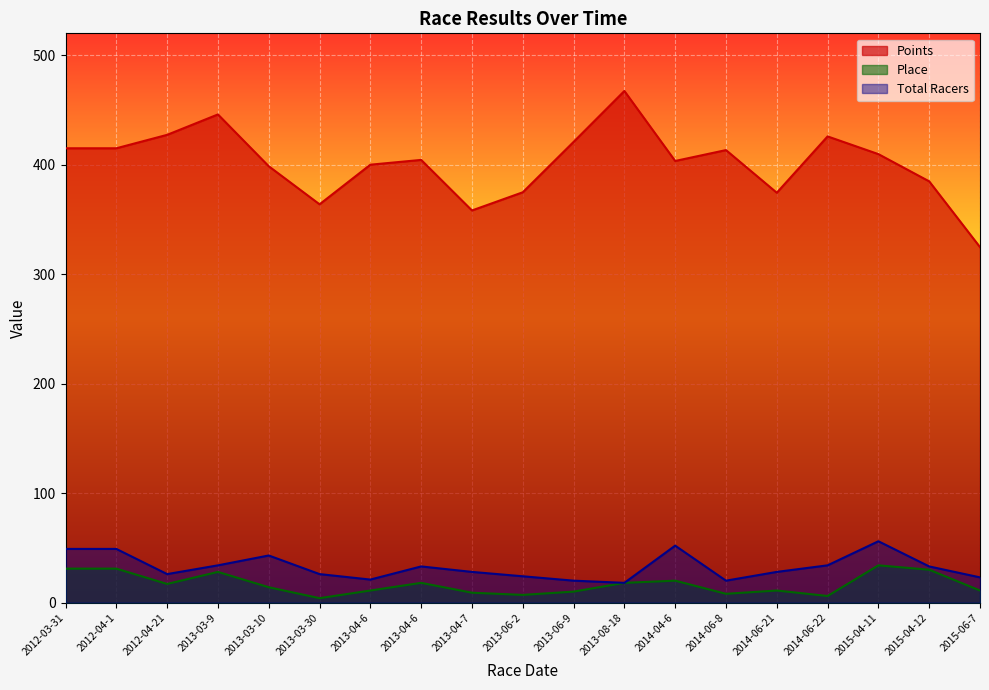

What is the value of the Place point at the 3rd from the left?

17.0